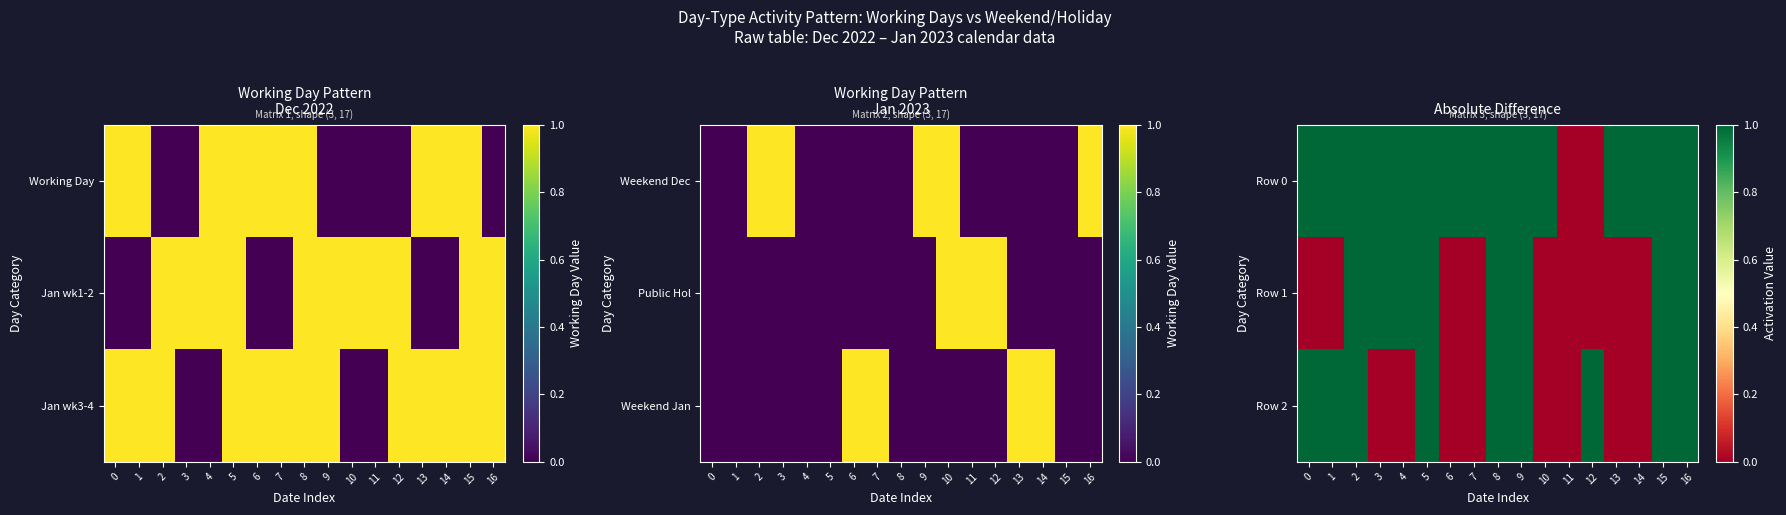

List the series in order of their peak value, highest first.

Row 0, Row 1, Row 2